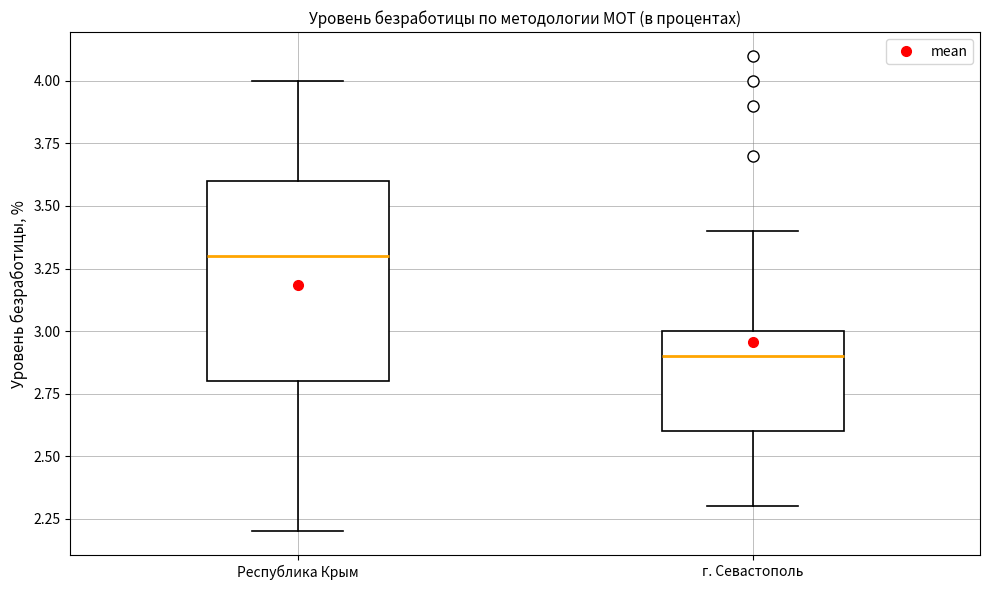

Comparing the boxes themselves (not the whiskers), which one is the tallest?

Республика Крым